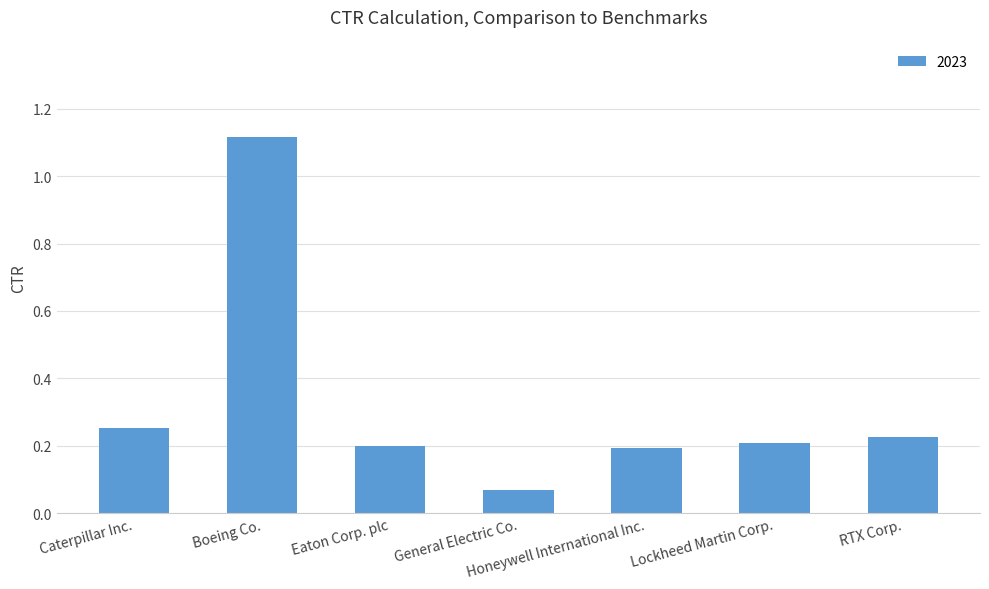

What is the difference between the maximum and minimum values?

1.0